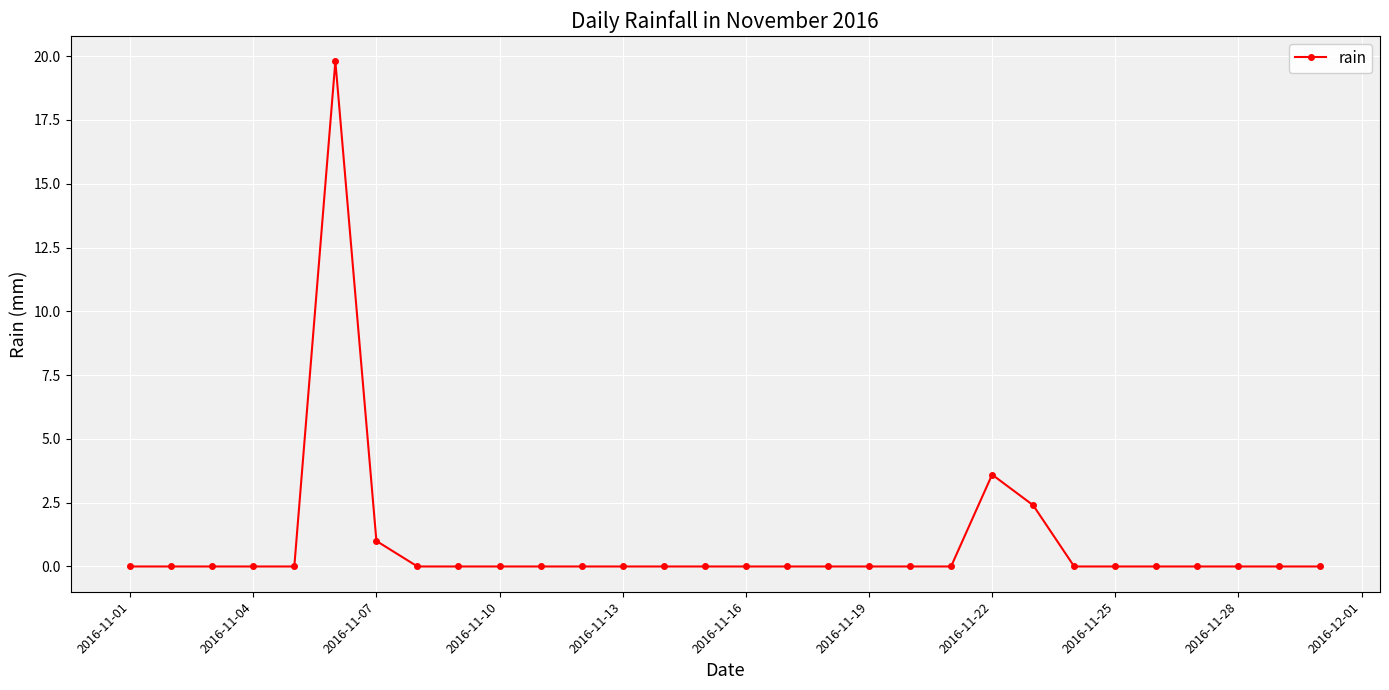

Reading left to right, transcribe all the data shown in this chart.

0.0	0.0	0.0	0.0	0.0	19.8	1.0	0.0	0.0	0.0	0.0	0.0	0.0	0.0	0.0	0.0	0.0	0.0	0.0	0.0	0.0	3.6	2.4	0.0	0.0	0.0	0.0	0.0	0.0	0.0